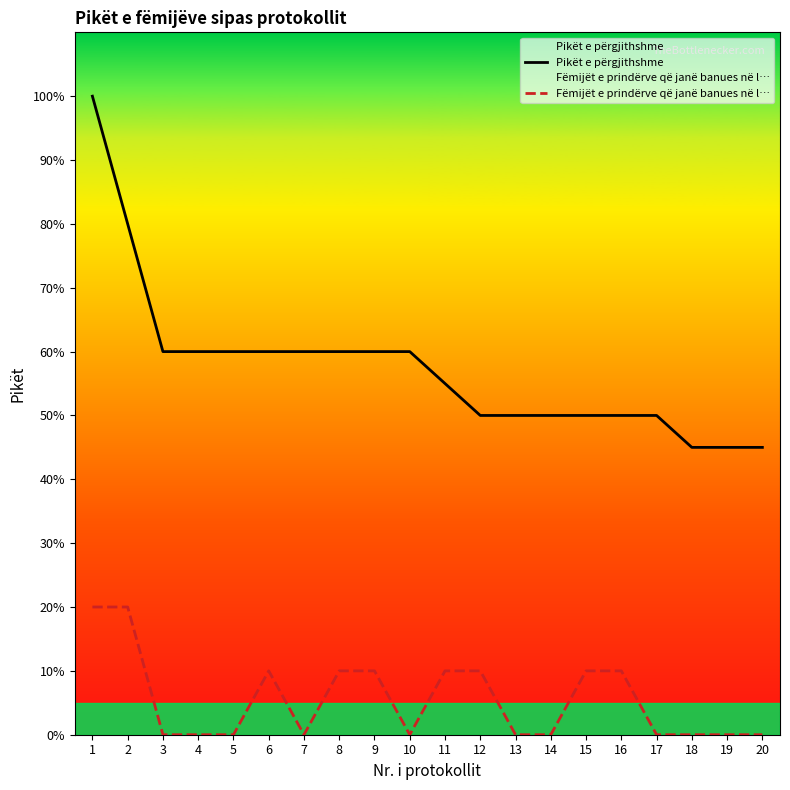

What value does the Pikët e përgjithshme series have at 1, to the nearest 10?

100